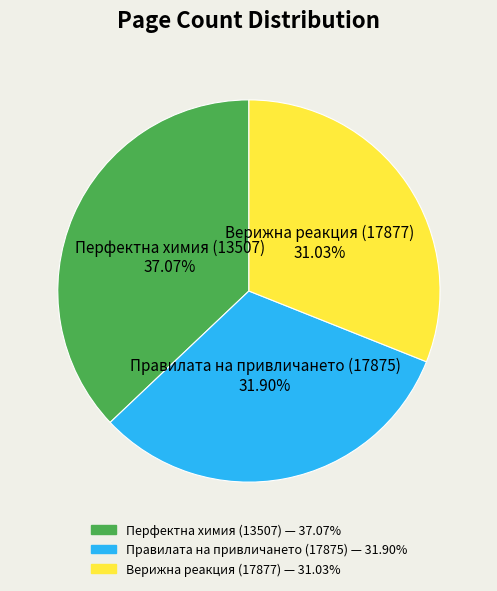

What is the largest slice in the pie chart?

Перфектна химия (13507)